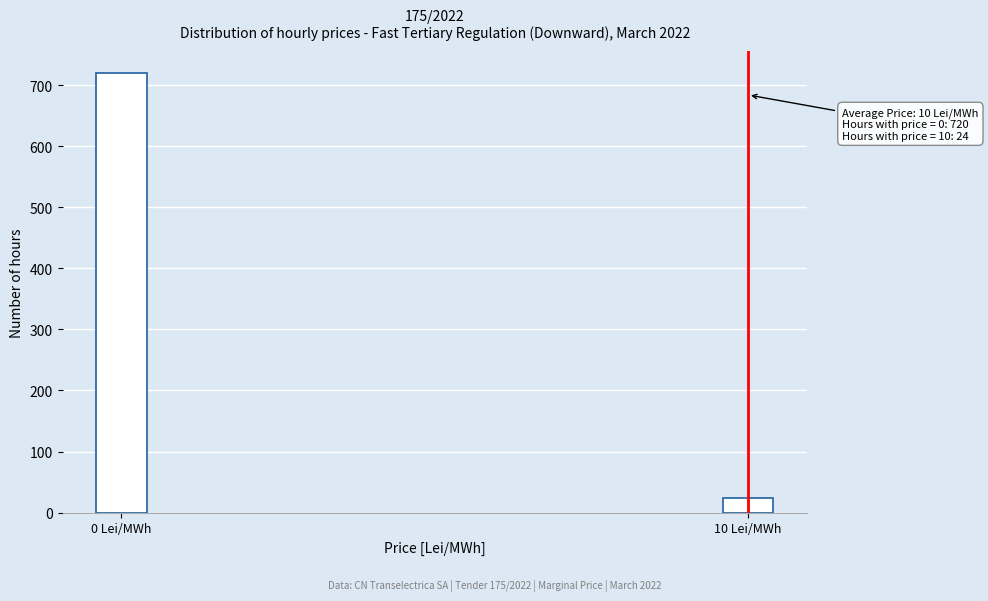

Reading left to right, extract all data points from this chart.

0 Lei/MWh=720	10 Lei/MWh=24